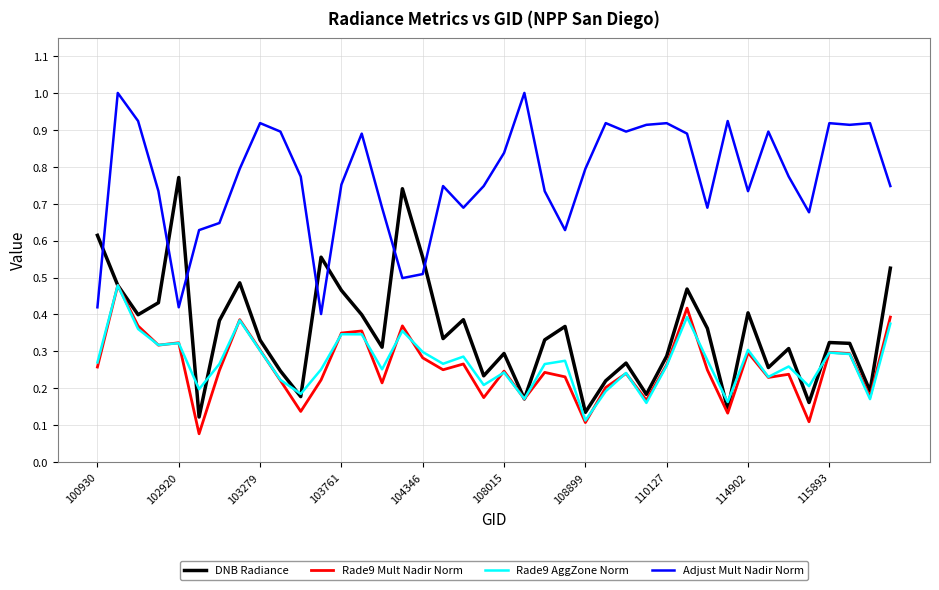

Which series has the widest spread of values?

DNB Radiance